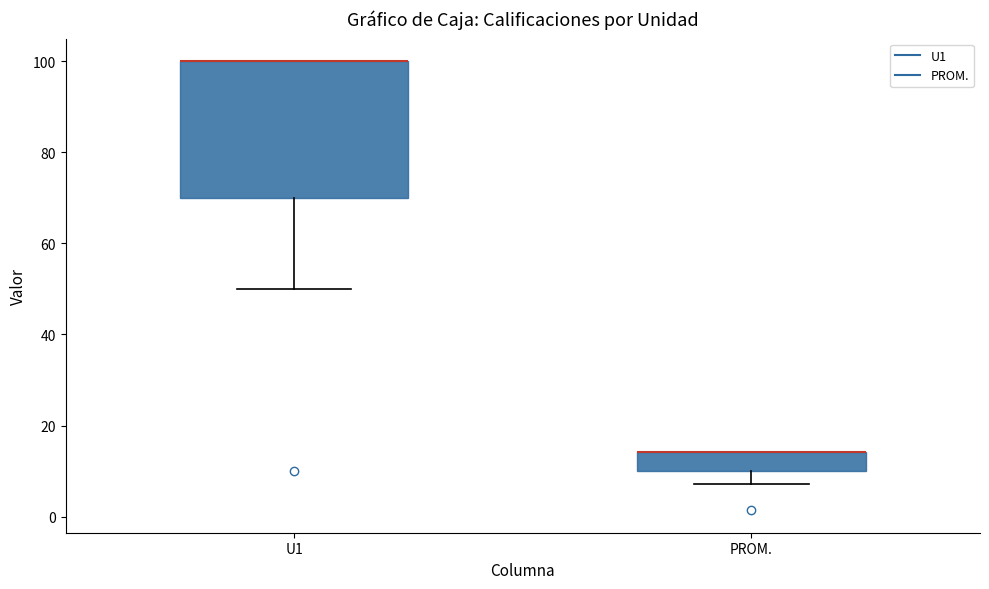

Where does the lower whisker of the box for PROM. end on the y-axis? The values are not printed on the chart, so give them approximately, as read against the axis.

8